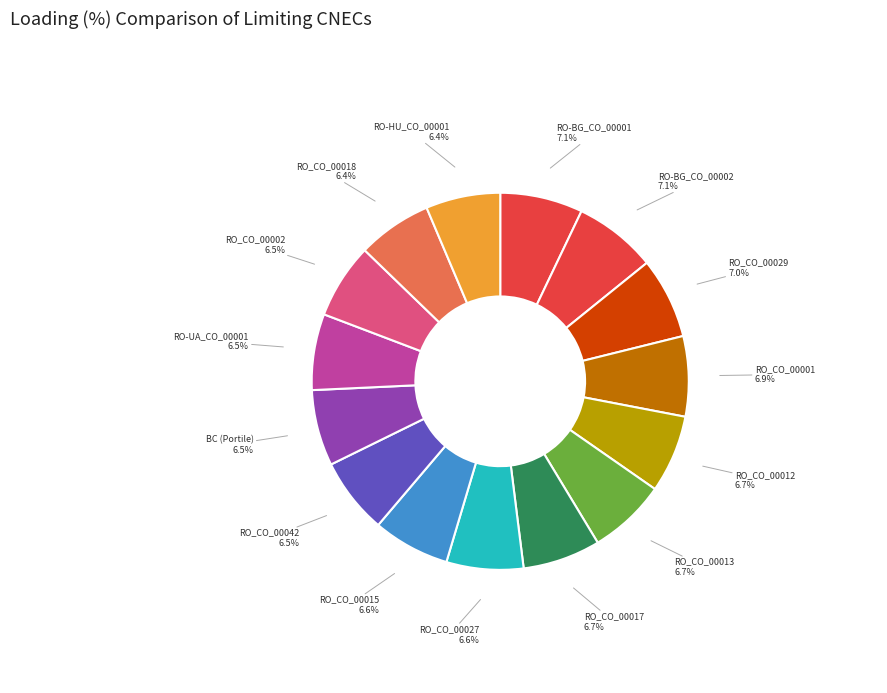

The RO-BG_CO_00001 slice represents 7% of the pie. True or false?

True